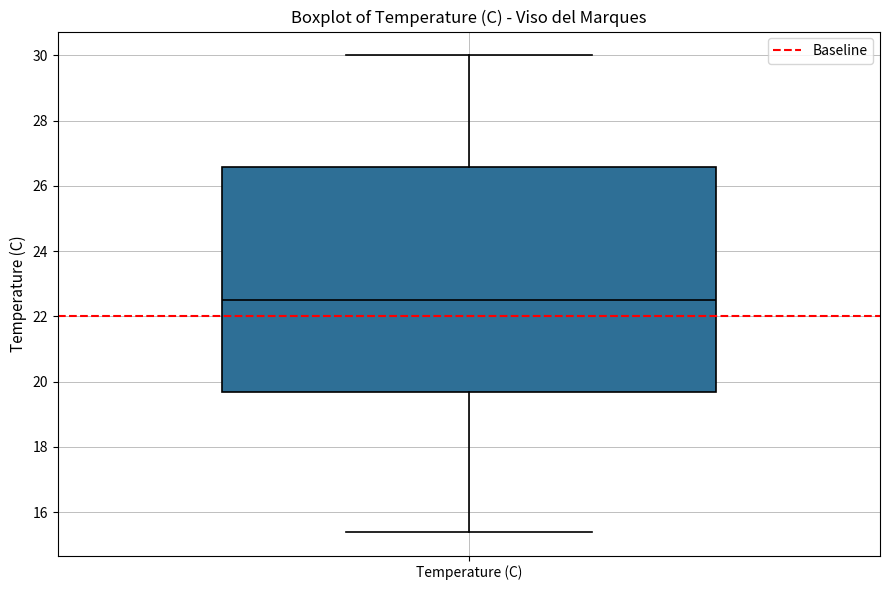

Transcribe this box plot: give where the median line is, the range the box spans, and where the two whiskers end, as read against the y-axis. The values are not printed on the chart, so give them approximately, as read against the axis.

median 22.6, box 19.6 to 26.6, whiskers 15.4 to 30.0